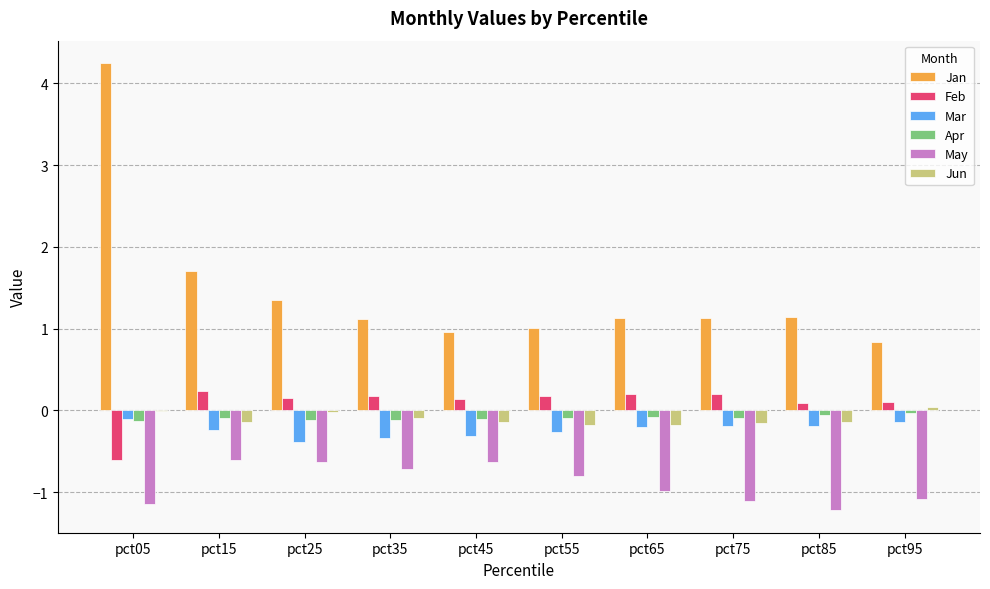

Which series has the widest spread of values?

Jan